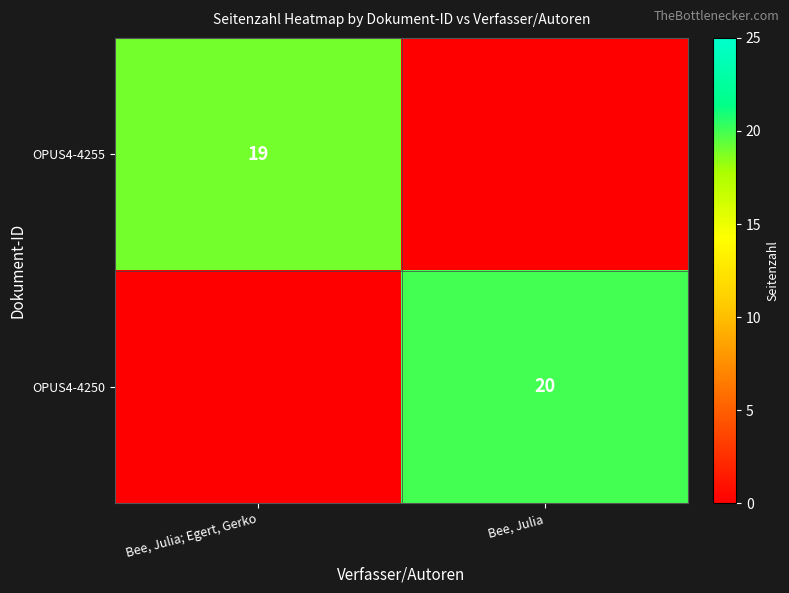

The OPUS4-4255 series shows 19 at Bee, Julia; Egert, Gerko. True or false?

True